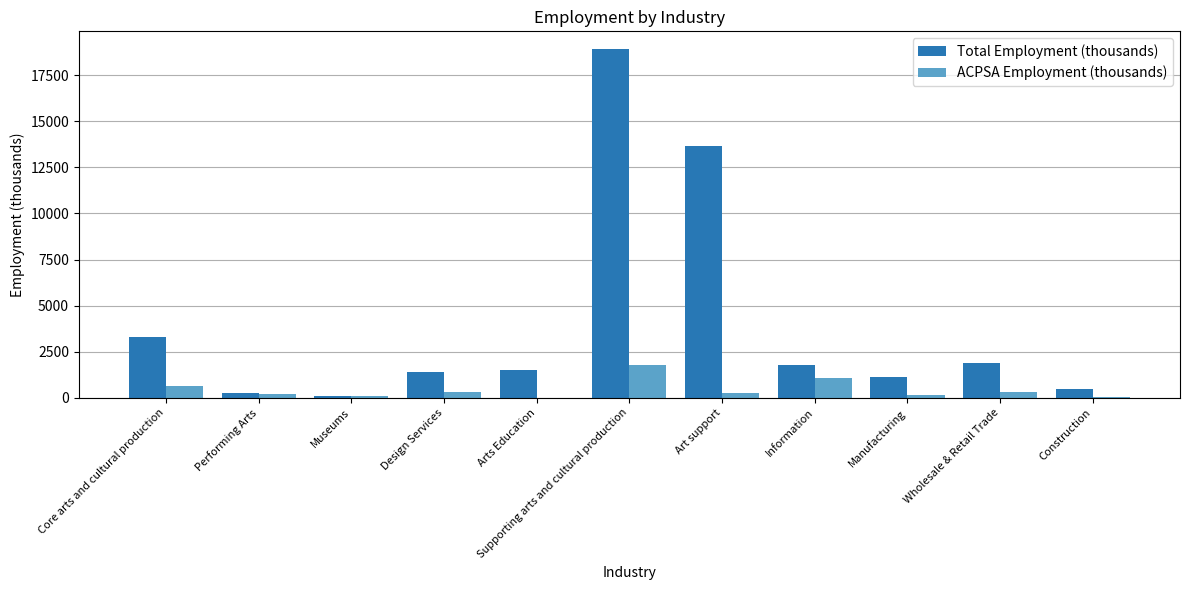

What is the highest value of the Total Employment (thousands) series?

18937